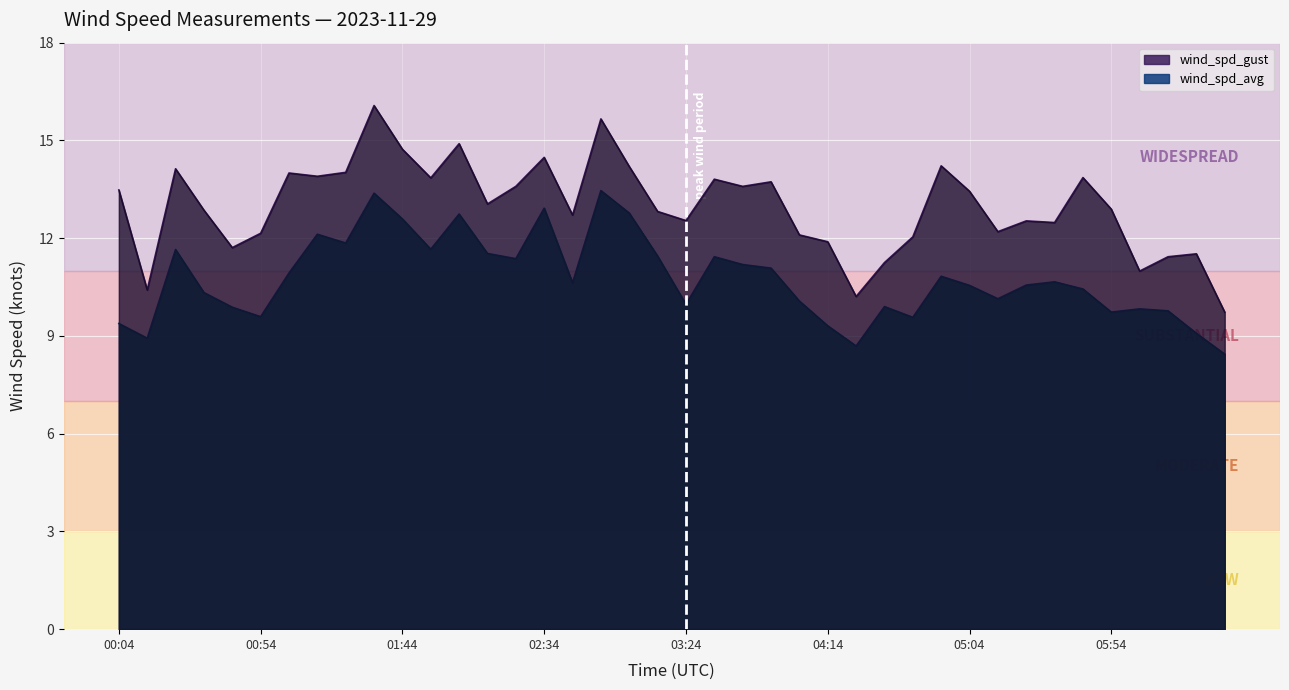

How many interior local valleys does the wind_spd_avg series have?

11